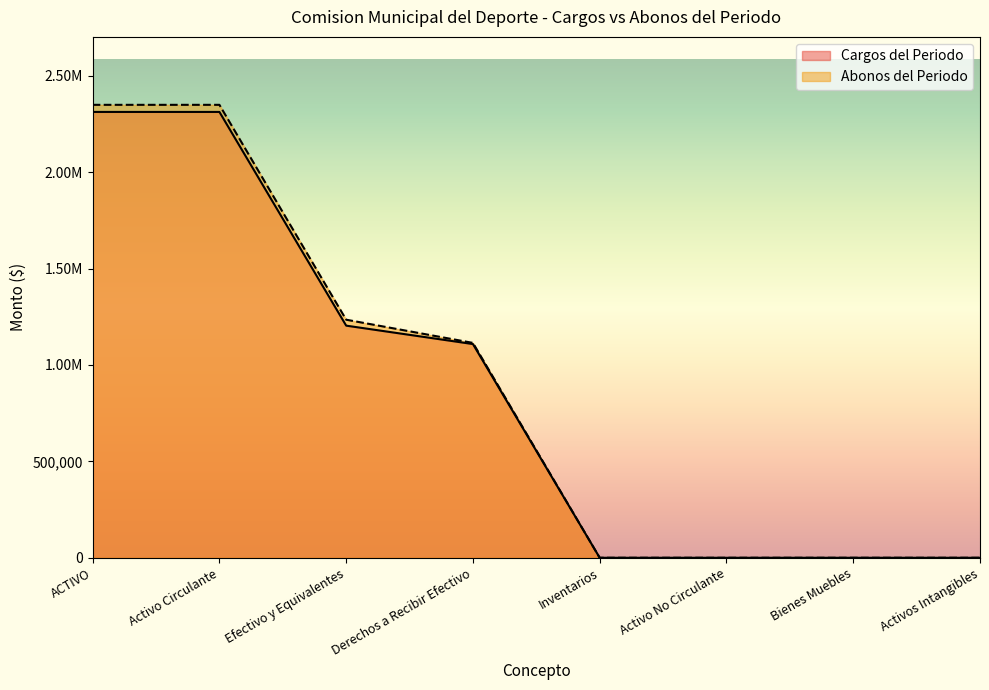

Rank the series by their average value, from lowest to highest.

Cargos del Periodo, Abonos del Periodo